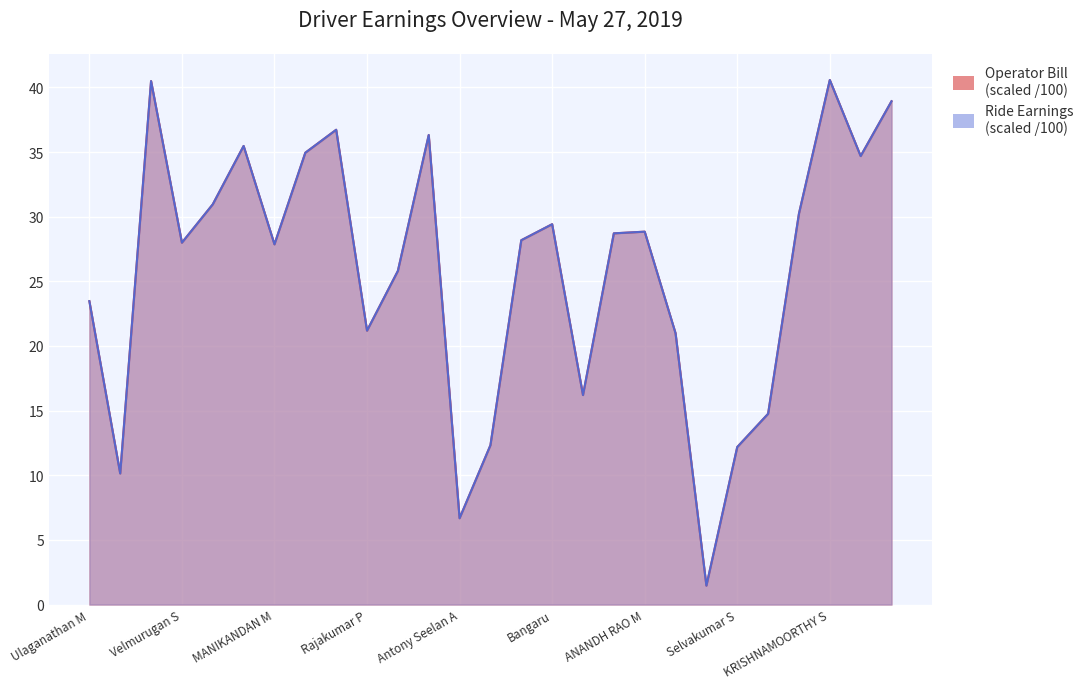

How many values in the Operator Bill series are below 28?

13